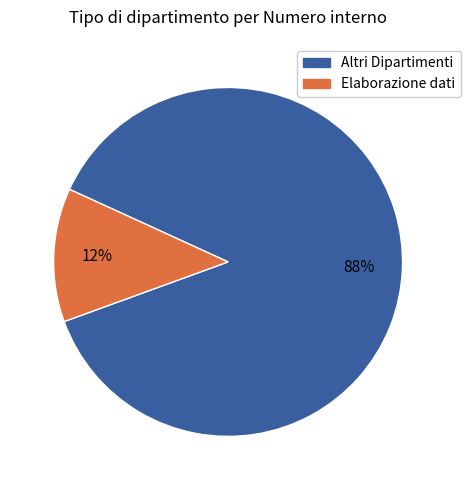

To the nearest percent, what is the average slice percentage?

50%